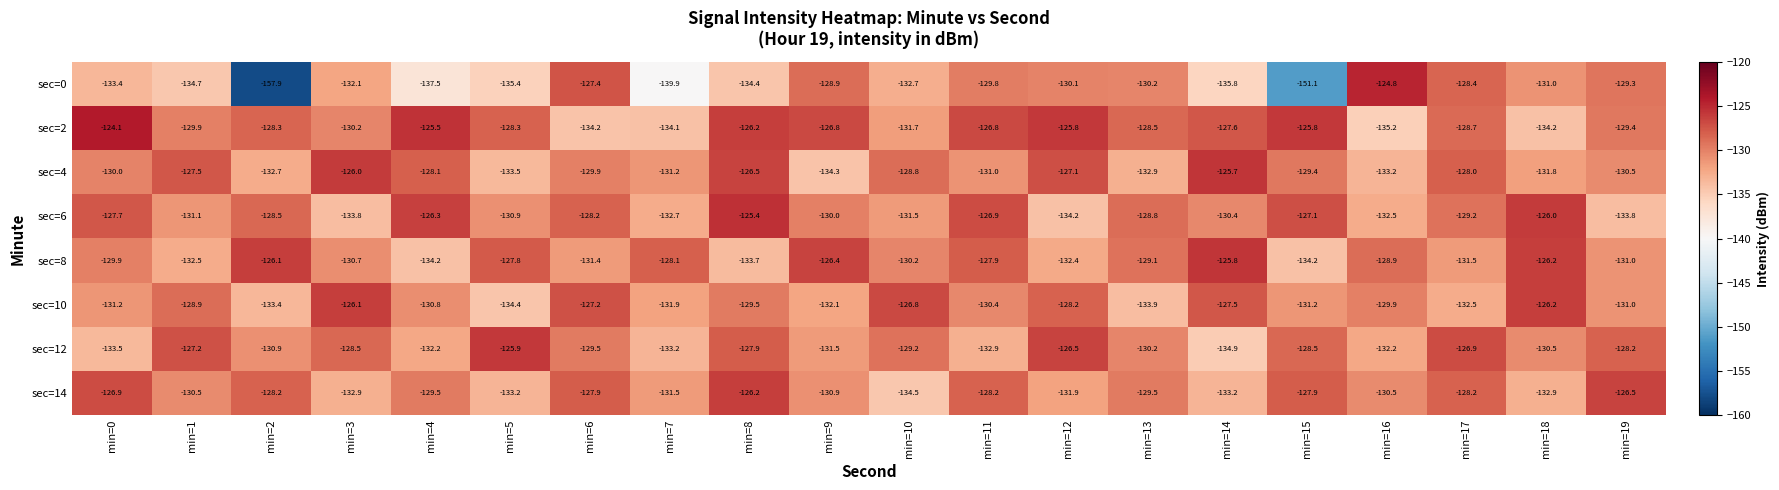

The sec=4 series shows -203.1 at min=12. True or false?

False